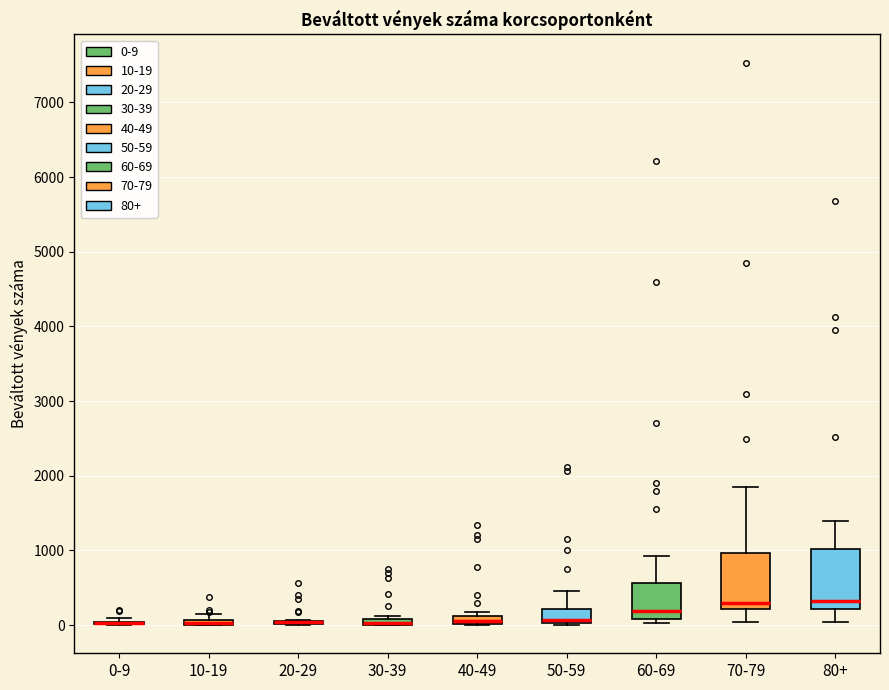

Where is the lower edge of the box for 80+ on the y-axis? The values are not printed on the chart, so give them approximately, as read against the axis.

200